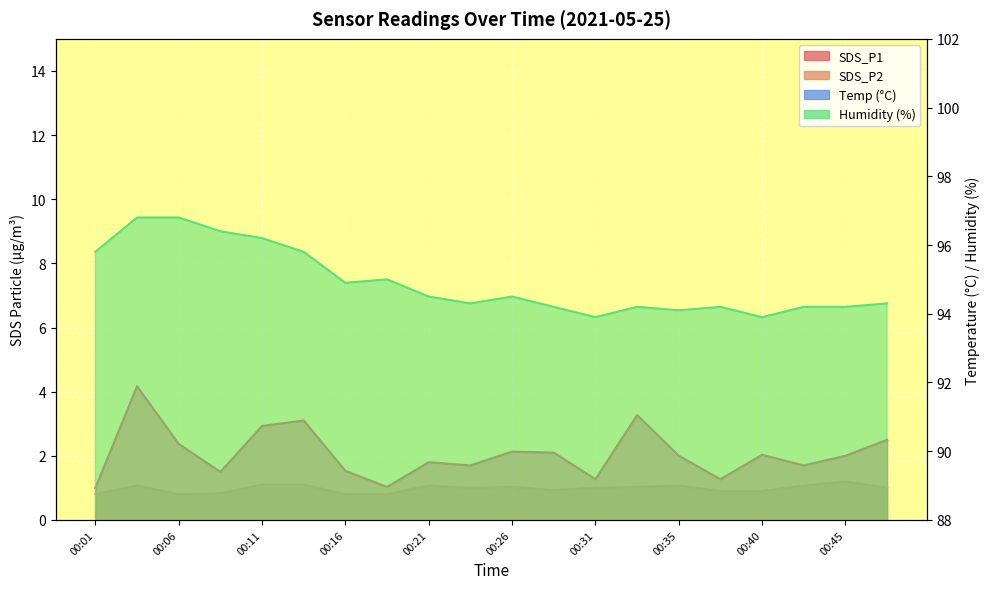

Rank the series at 00:01 from highest to lowest value.

Humidity, Temp, SDS_P1, SDS_P2